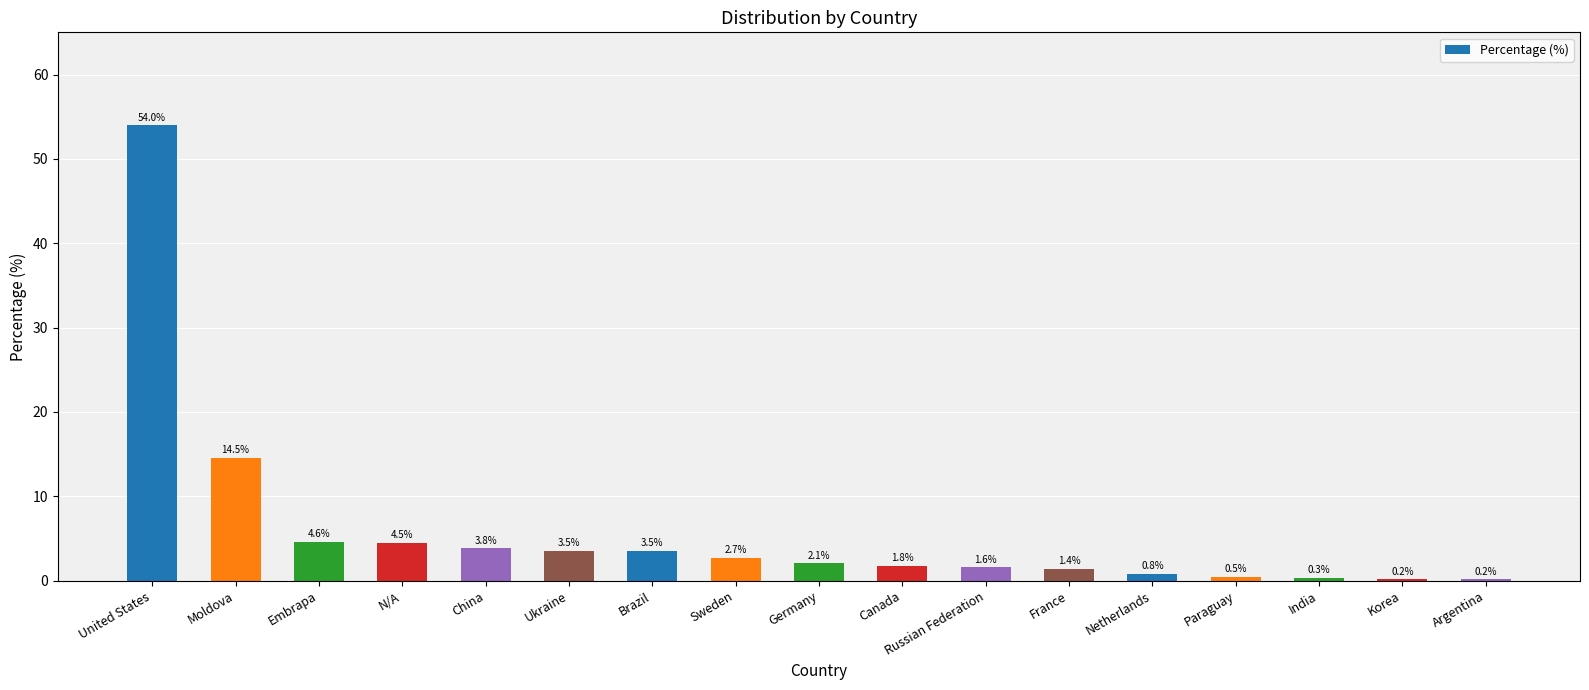

What is the sum of the values at Germany and Sweden?

4.8